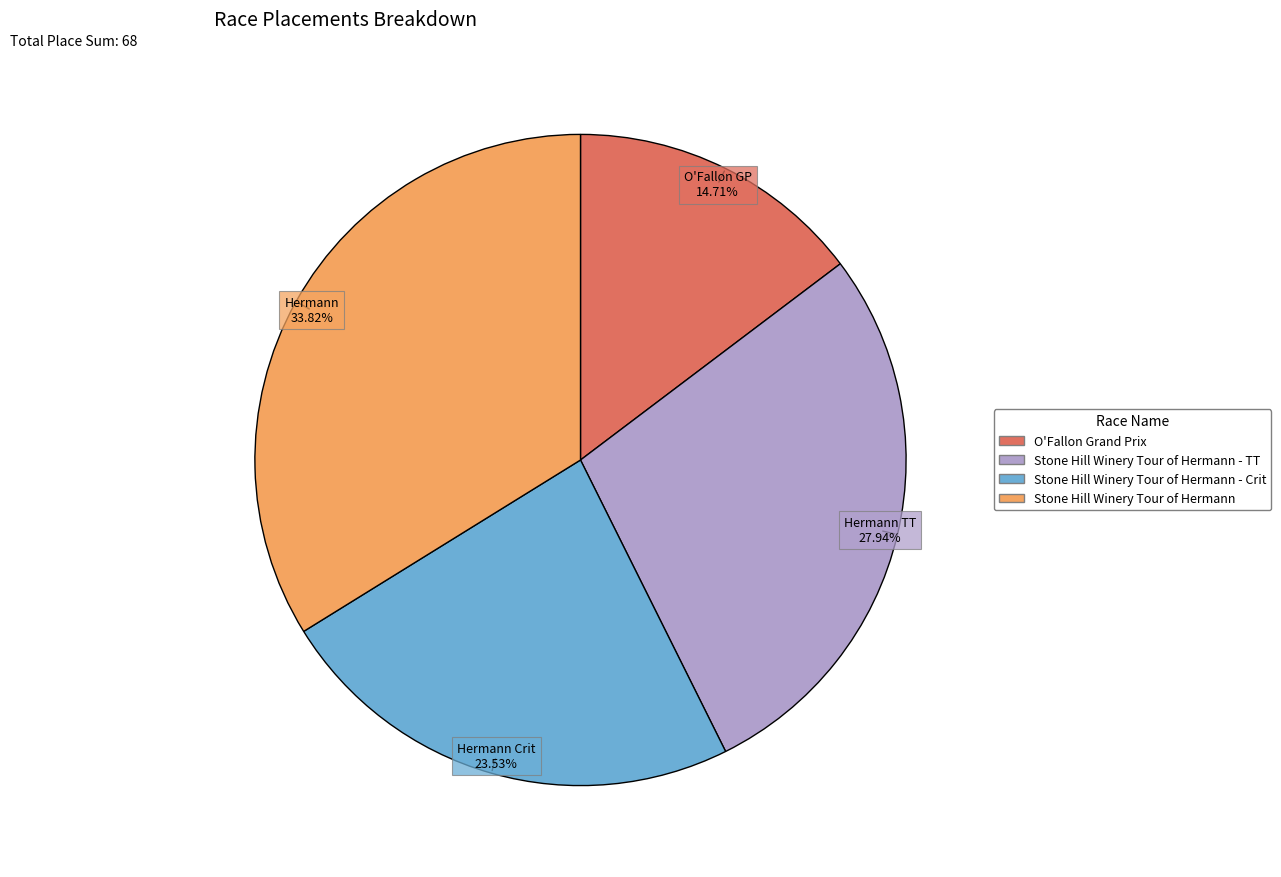

Is there a majority slice in this chart?

No